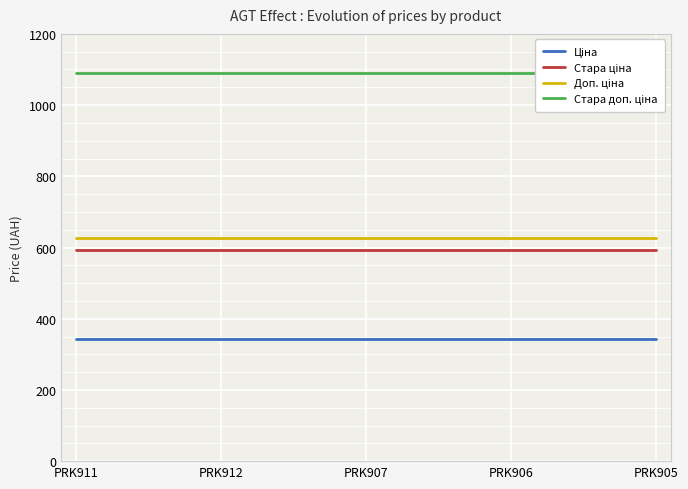

What is the minimum value shown in the chart?

342.1